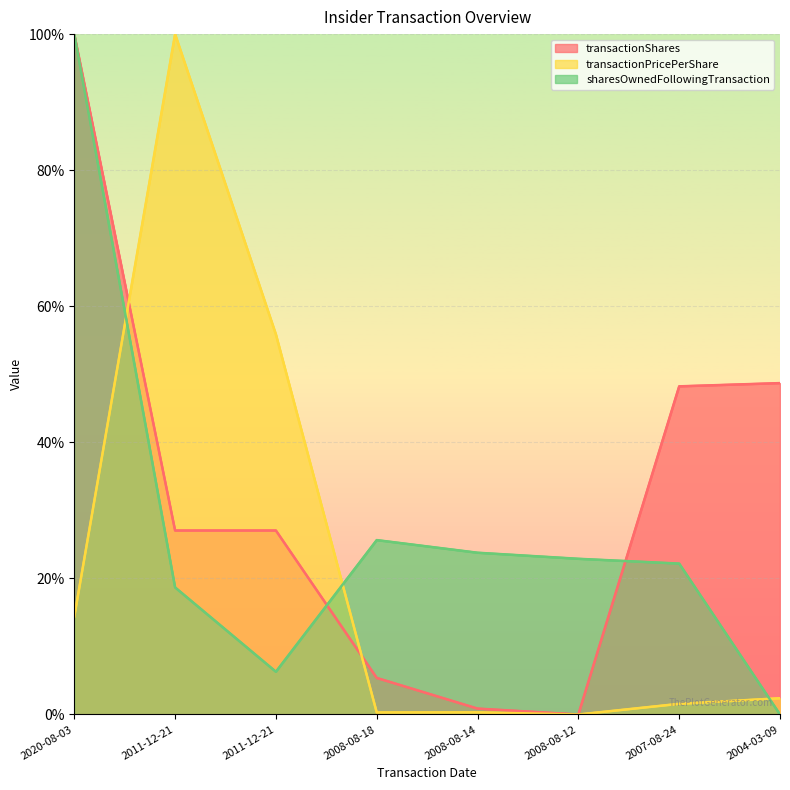

Is the value of sharesOwnedFollowingTransaction at 2011-12-21 greater than the value of transactionShares at 2011-12-21?

No